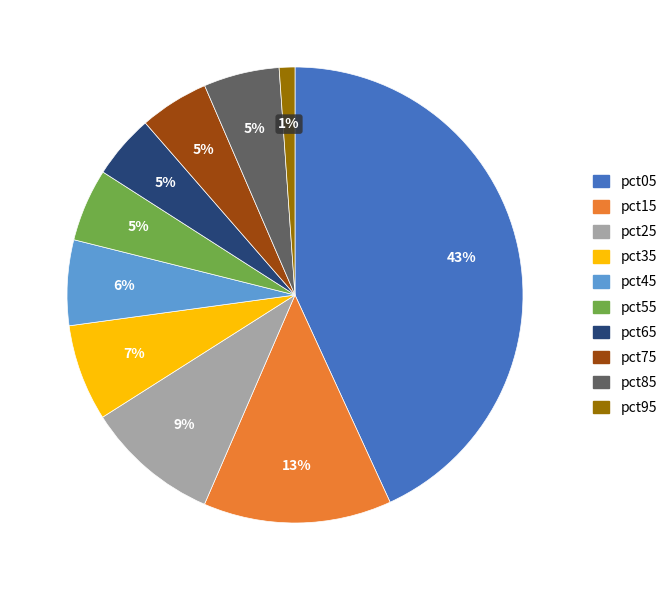

Combined, do pct65 and pct35 account for over 50%?

No